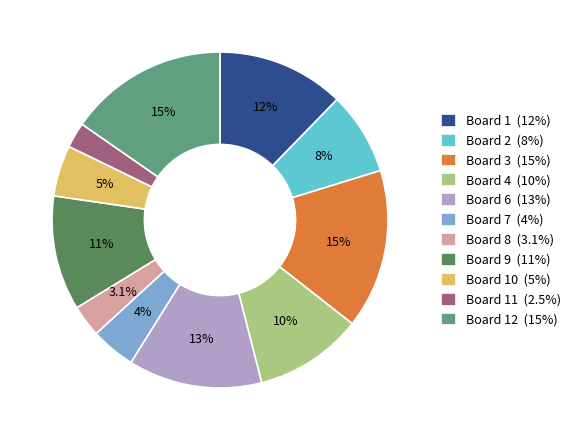

How many segments does this pie chart have?

11